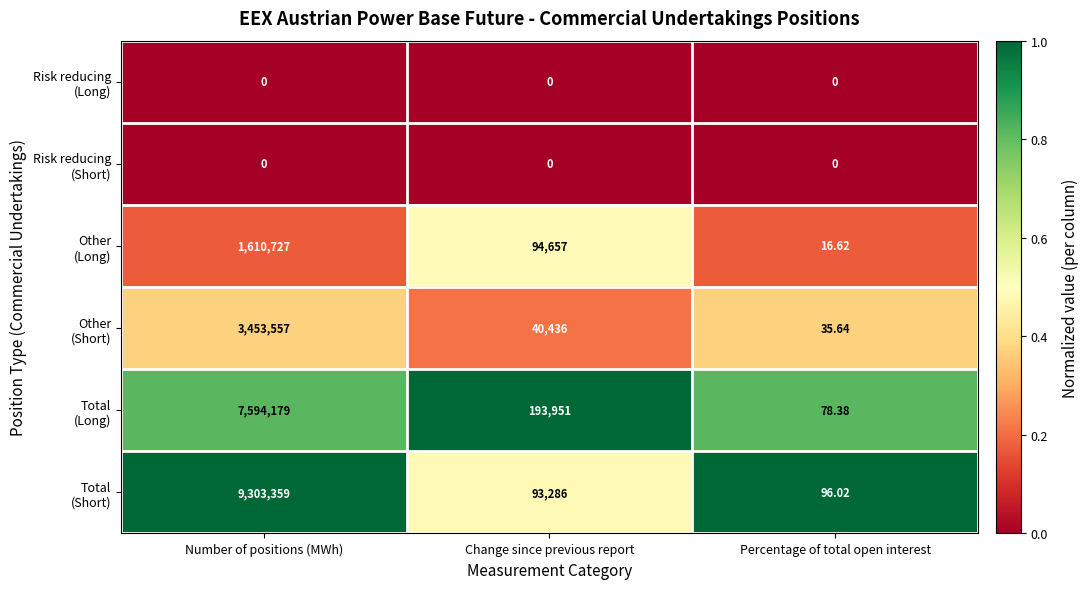

At which category does the chart reach its peak across all series?

Number of positions (MWh)